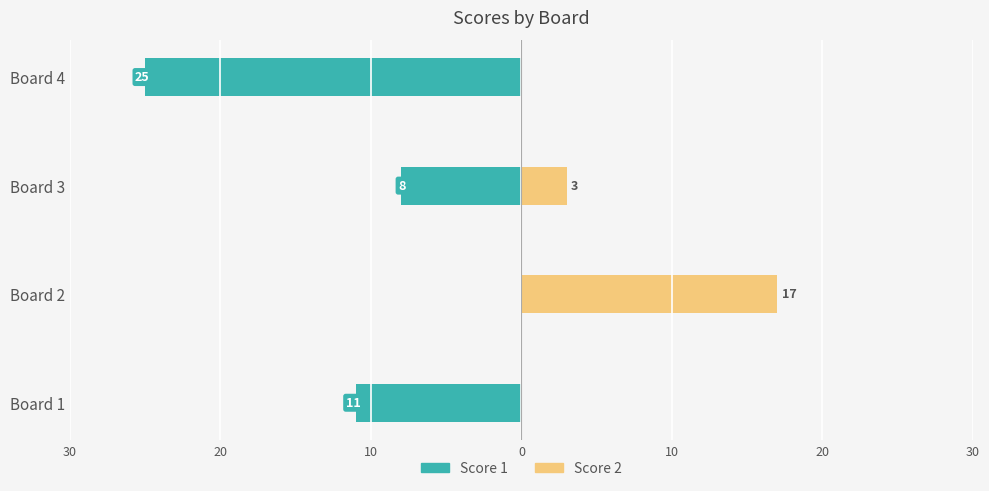

List the series in order of their overall mean, lowest first.

Score 1, Score 2